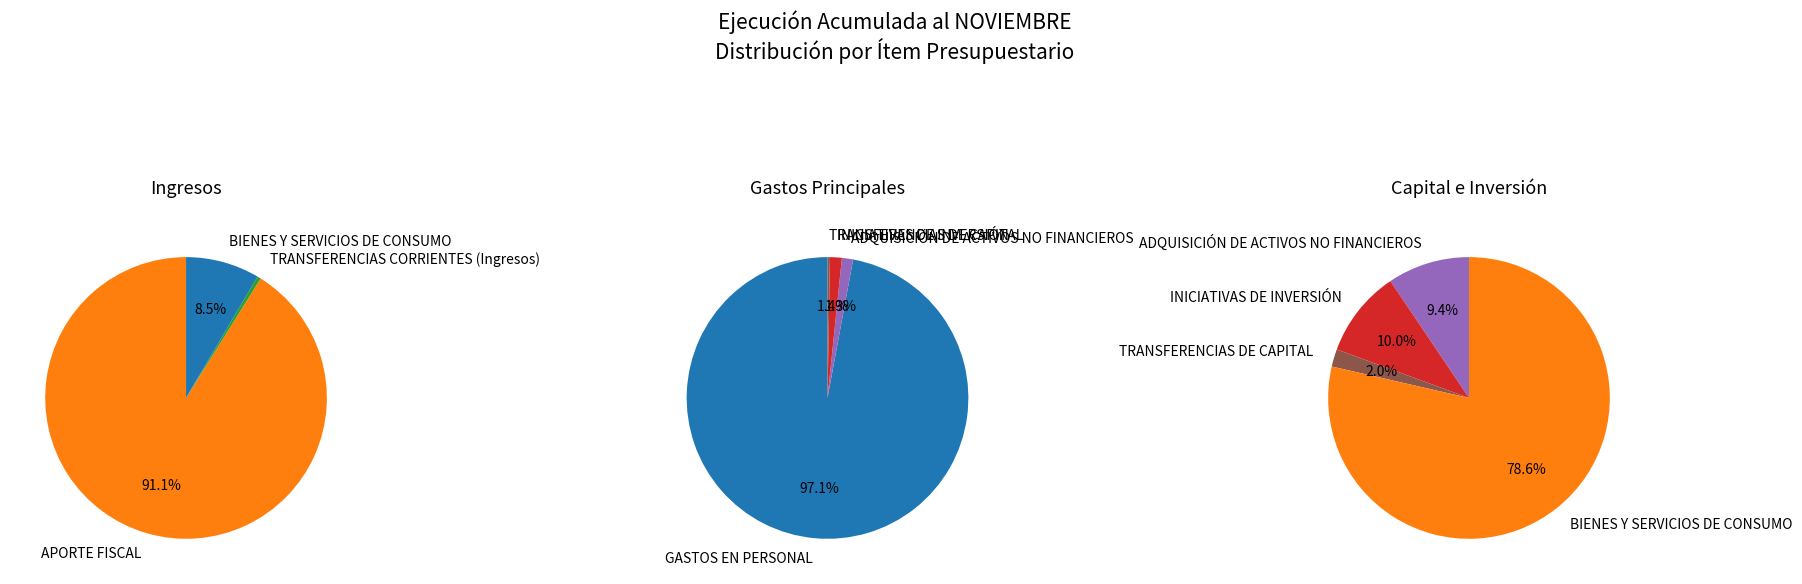

Which category has the smallest portion of the pie?

TRANSFERENCIAS DE CAPITAL